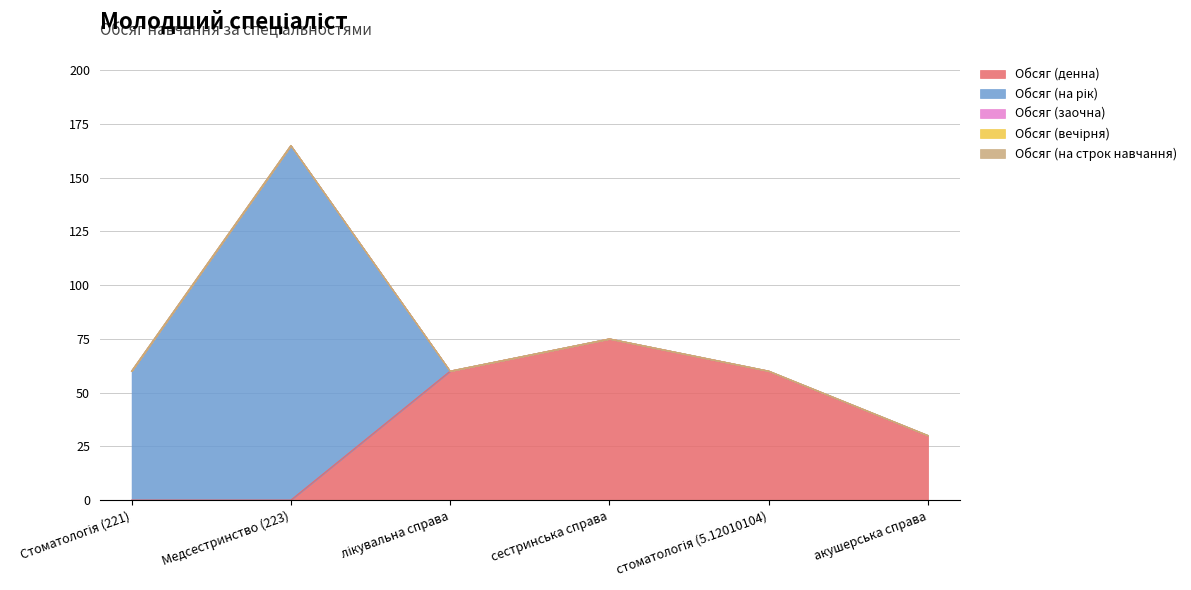

Does the chart display data point markers on the line(s)?

No